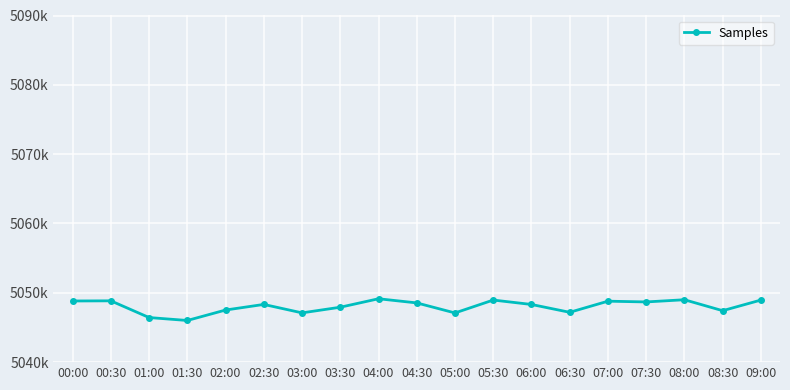

What is the ratio of the value at 03:00 to the value at 04:30?

1.0